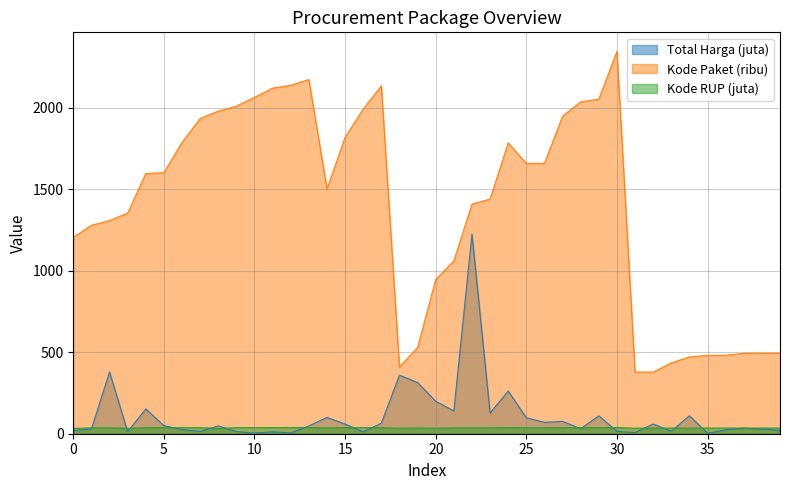

True or false: Total Harga and Kode Paket intersect in this chart.

False